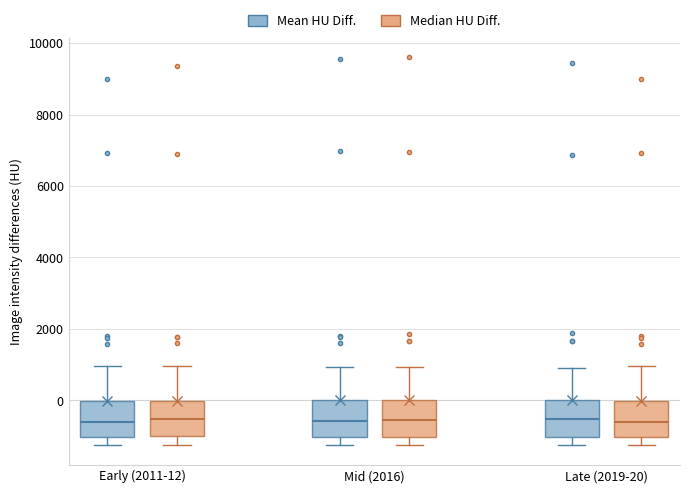

Reading left to right, transcribe this box plot: for each box, give where its median line is, the range the box spans, and where its two whiskers end, as read against the y-axis. The values are not printed on the chart, so give them approximately, as read against the axis.

Early (2011-12) (Mean HU Diff.): median -600, box -1000 to 0, whiskers -1200 to 1000
Early (2011-12) (Median HU Diff.): median -600, box -1000 to 0, whiskers -1200 to 1000
Mid (2016) (Mean HU Diff.): median -600, box -1000 to 0, whiskers -1200 to 1000
Mid (2016) (Median HU Diff.): median -600, box -1000 to 0, whiskers -1200 to 1000
Late (2019-20) (Mean HU Diff.): median -600, box -1000 to 0, whiskers -1200 to 1000
Late (2019-20) (Median HU Diff.): median -600, box -1000 to 0, whiskers -1200 to 1000